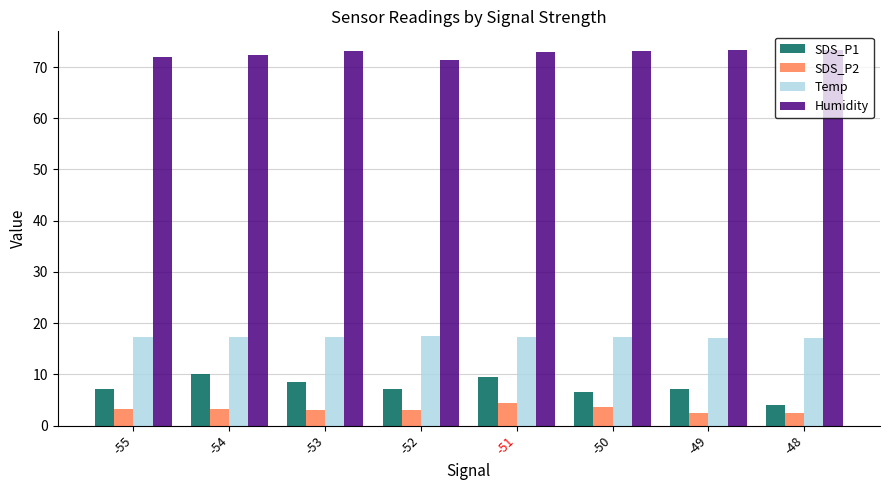

Does the chart contain stacked bars?

No